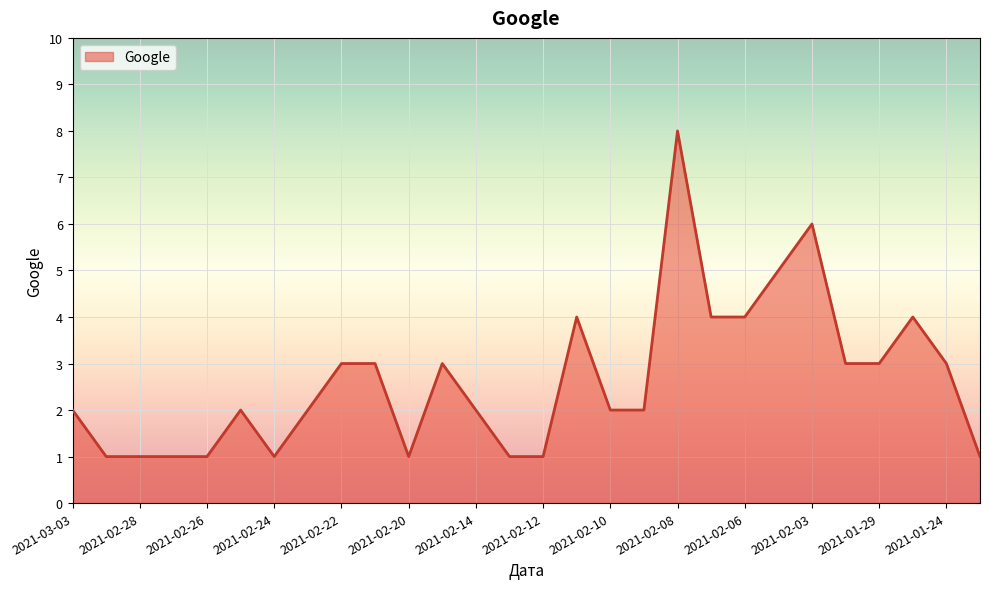

What is the difference between the maximum and minimum values?

7